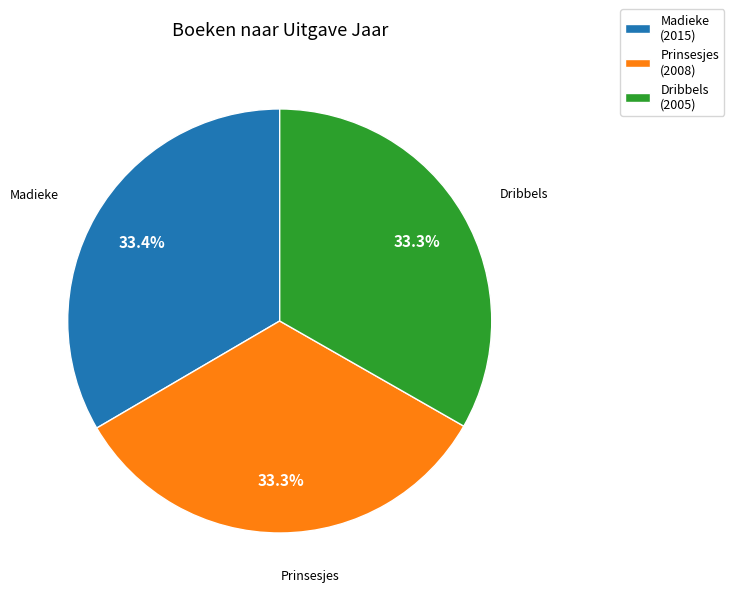

Is there any slice that represents more than half of the pie?

No